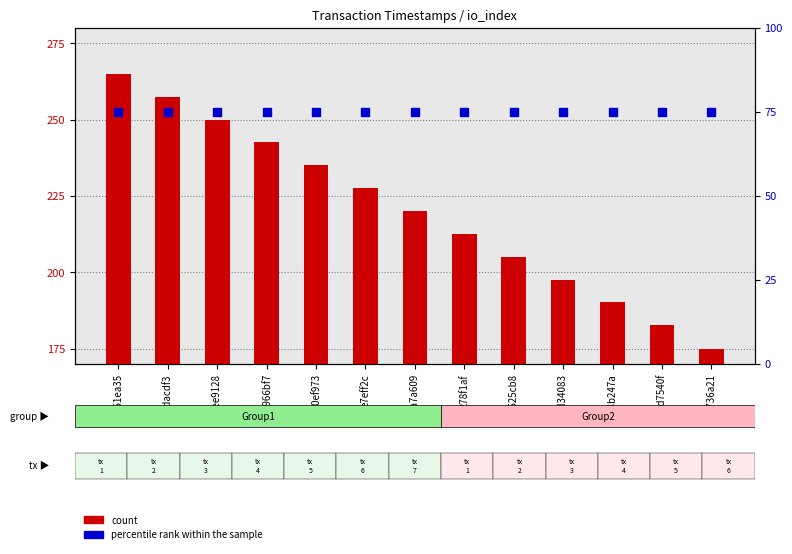

Which series has the largest total across all categories?

count